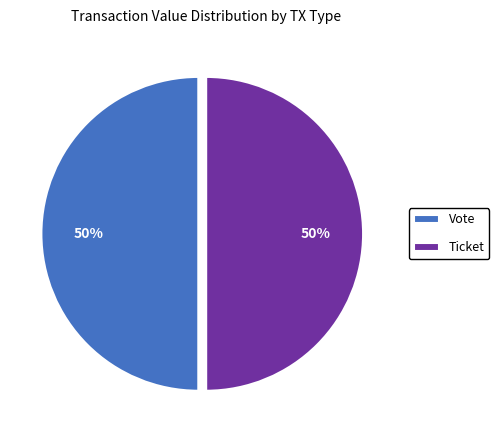

True or false: Ticket accounts for 50% of the total.

True